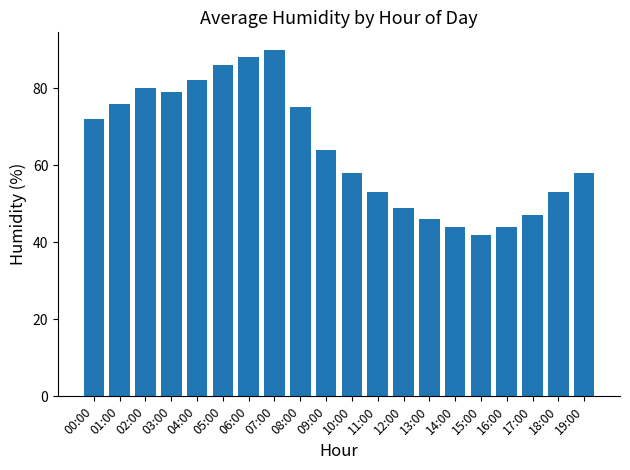

Where does the data first go above 64?

00:00